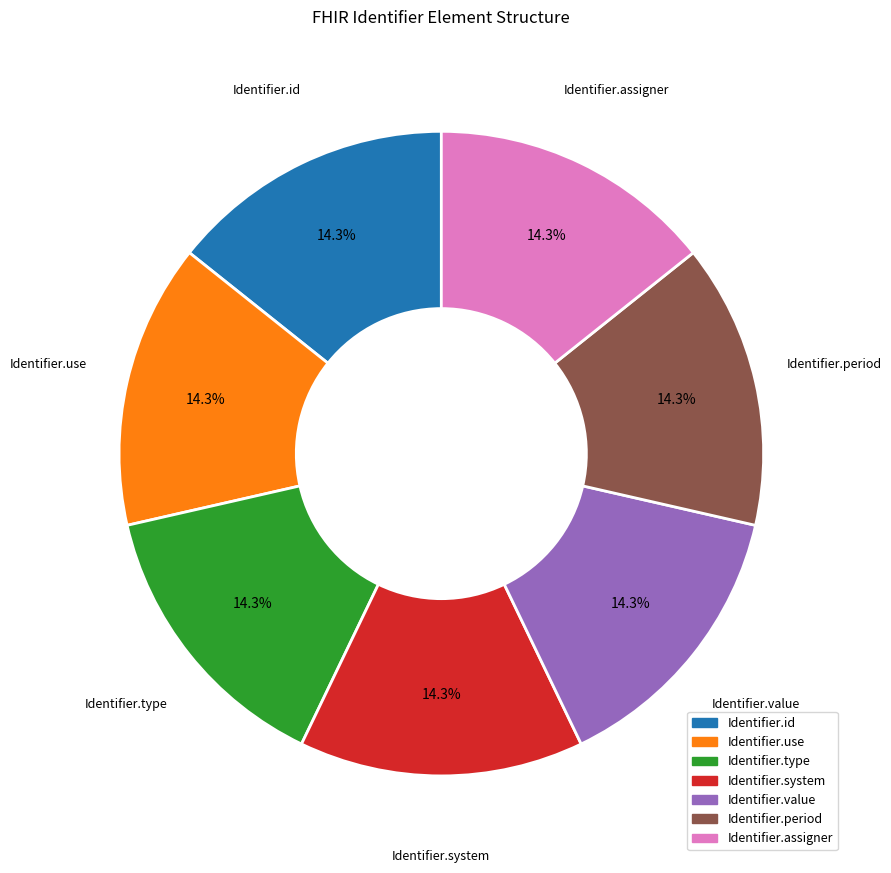

Is there a majority slice in this chart?

No